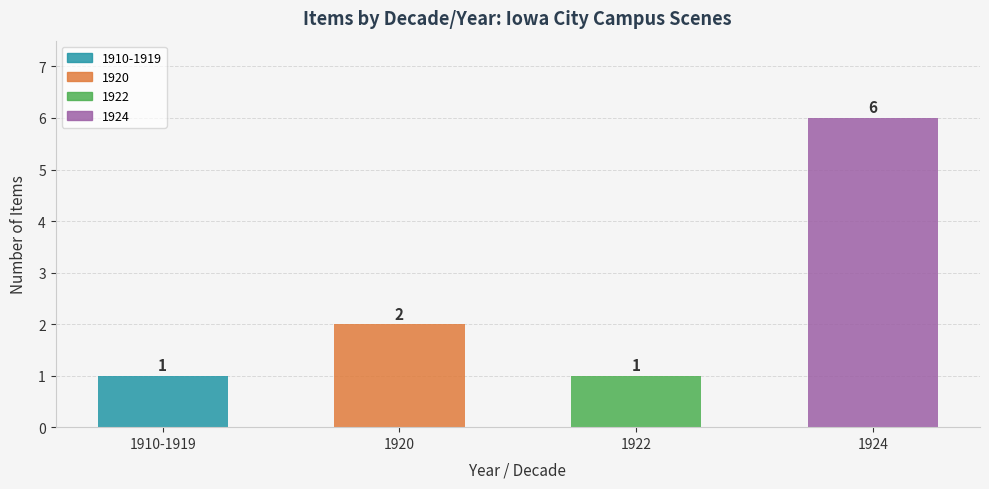

How many bars are there in total?

4